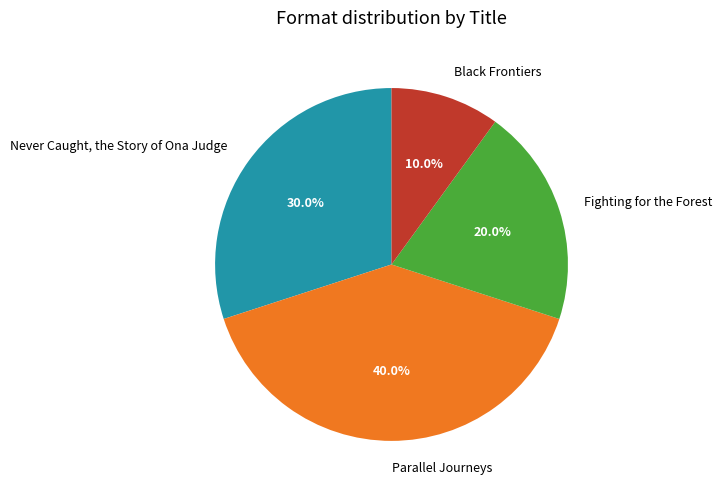

Is there any slice that represents more than half of the pie?

No